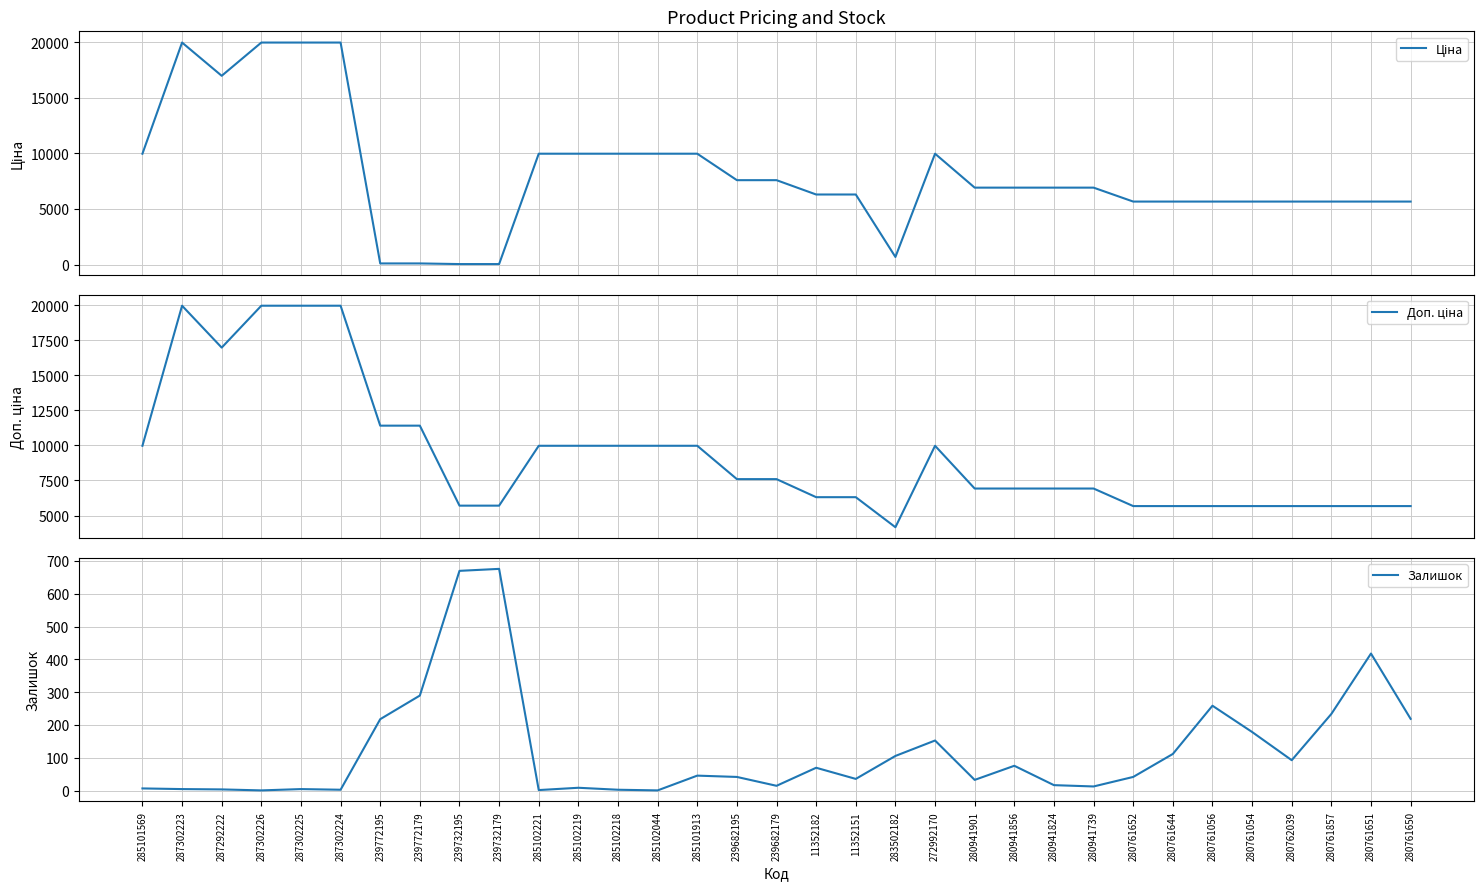

Reading right to left, transcribe all the data shown in this chart.

Ціна: 5673.8	5673.8	5673.8	5673.8	5673.8	5673.8	5673.8	5673.8	6925.7	6925.7	6925.7	6925.7	9975.0	694.3	6308.8	6308.8	7596.5	7596.5	9975.0	9975.0	9975.0	9975.0	9975.0	57.0	57.0	114.1	114.1	19964.2	19964.2	19964.2	16976.3	19964.2	9975.0
Доп. ціна: 5673.8	5673.8	5673.8	5673.8	5673.8	5673.8	5673.8	5673.8	6925.7	6925.7	6925.7	6925.7	9975.0	4165.6	6308.8	6308.8	7596.5	7596.5	9975.0	9975.0	9975.0	9975.0	9975.0	5705.0	5705.0	11410.0	11410.0	19964.2	19964.2	19964.2	16976.3	19964.2	9975.0
Залишок: 219.0	418.0	234.0	93.0	179.0	259.0	112.0	42.0	13.0	17.0	76.0	33.0	153.0	106.0	36.0	70.0	15.0	42.0	46.0	1.0	3.0	9.0	2.0	676.0	670.0	290.0	218.0	3.0	5.0	1.0	4.0	5.0	7.0